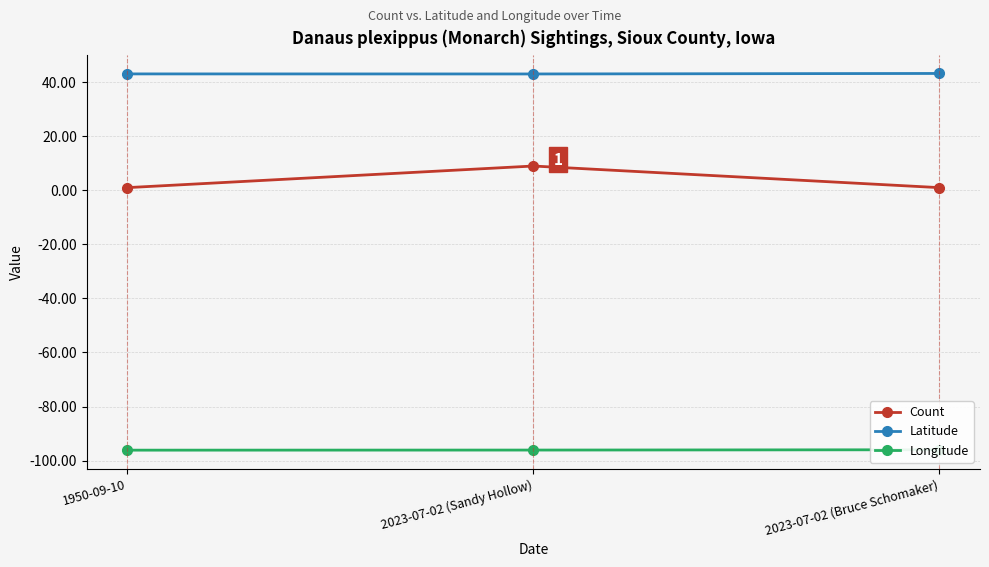

What is the label of the 3rd point from the right?

1950-09-10